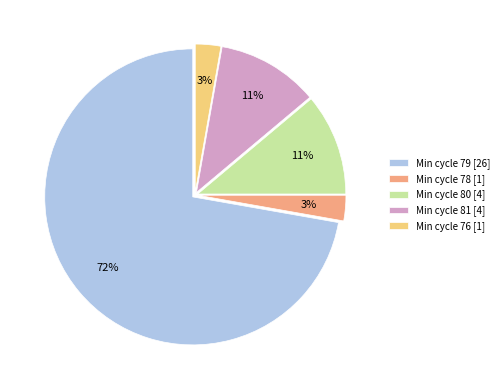

Count the number of slices in the pie.

5